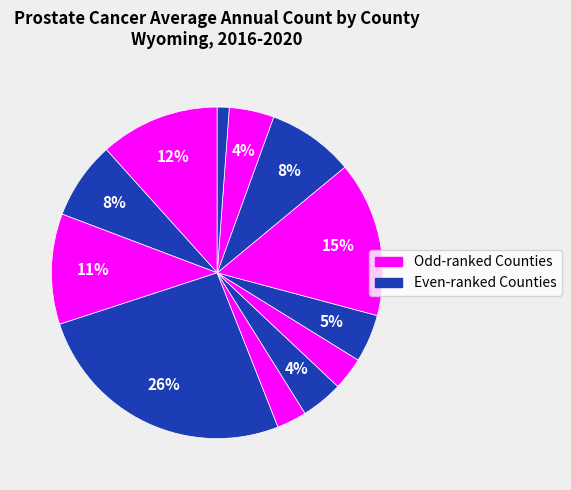

How many slices are in this pie chart?

12